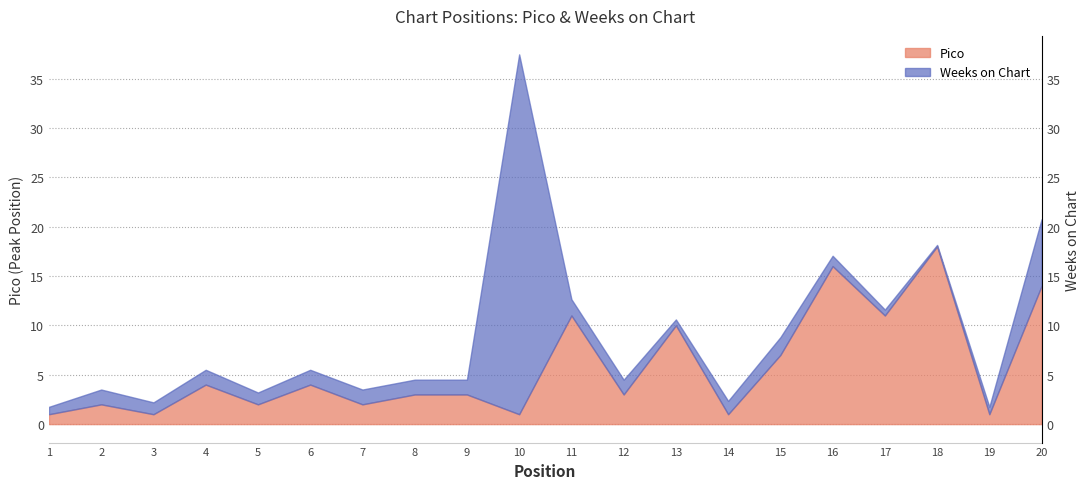

What is the sum of the values at 5 and 12?

5